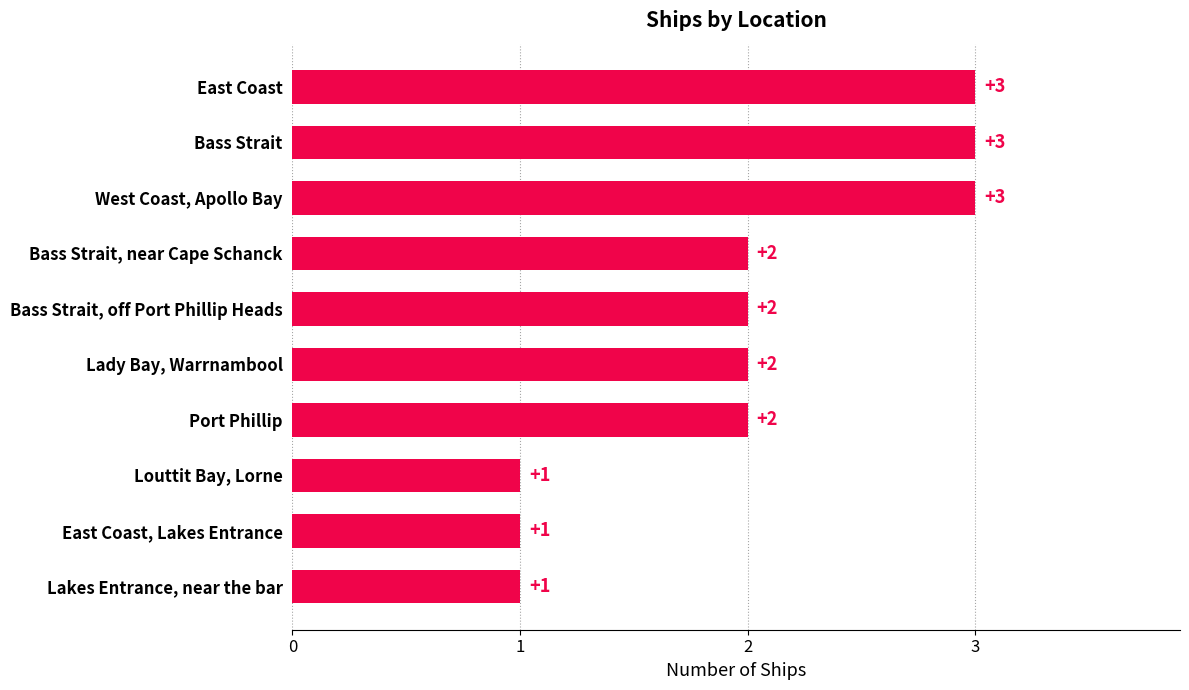

Reading top to bottom, list all the values displayed in this chart.

3	3	3	2	2	2	2	1	1	1